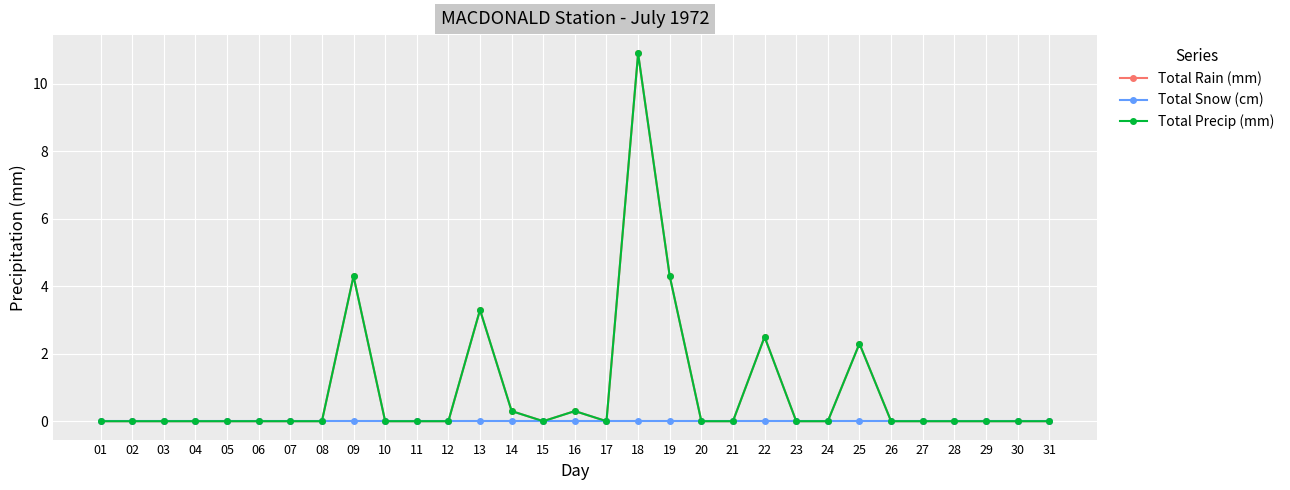

At how many categories does at least one series exceed 1?

6